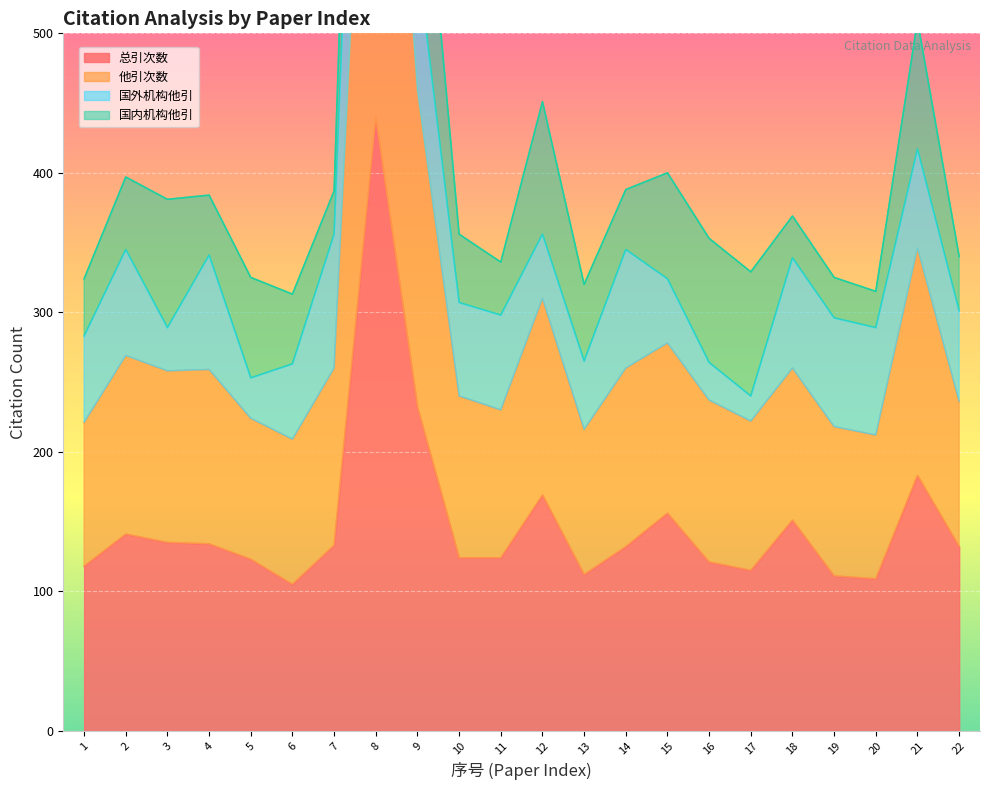

At which category is the sum across all series the highest?

8